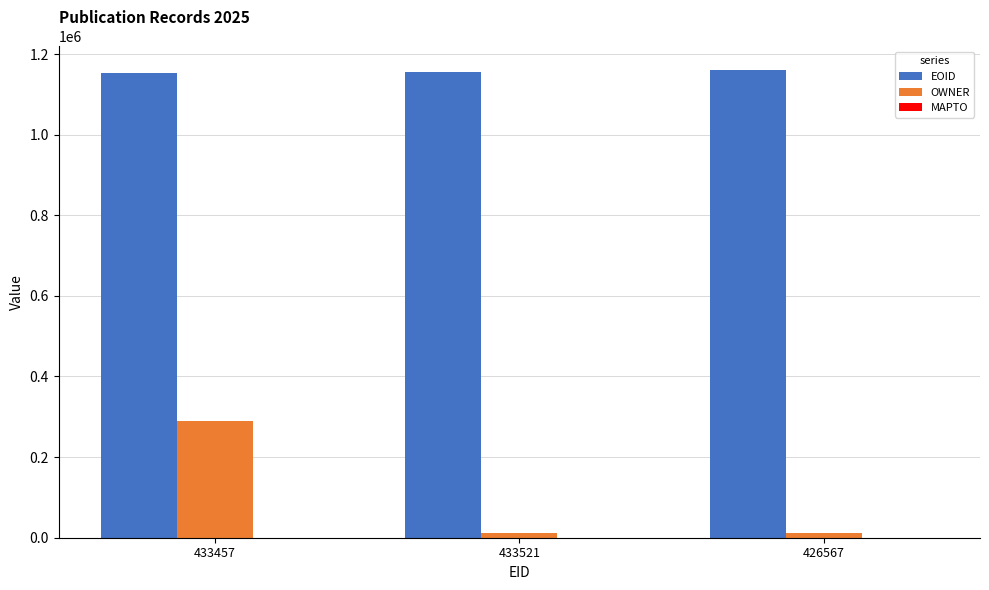

What position from the right is 426567?

1